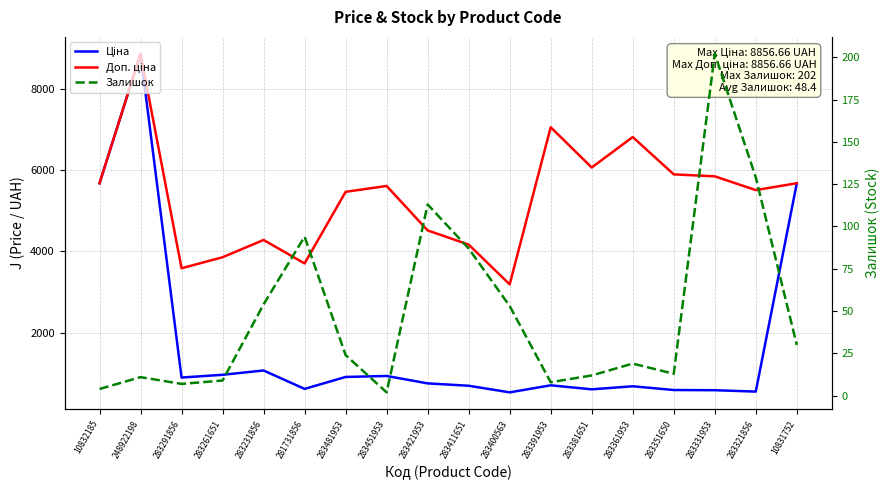

How many values in the Залишок series exceed 24?

8